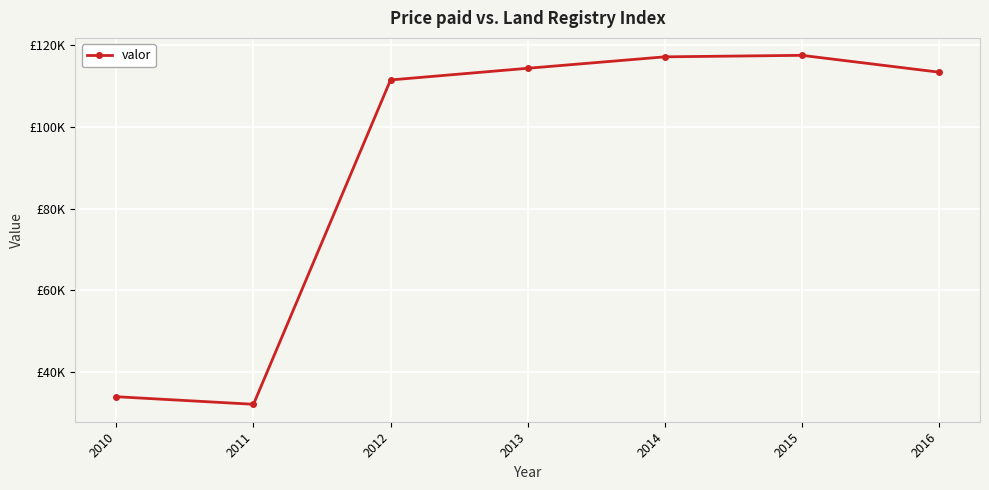

List the labels in order of value, smallest first.

2011, 2010, 2012, 2016, 2013, 2014, 2015